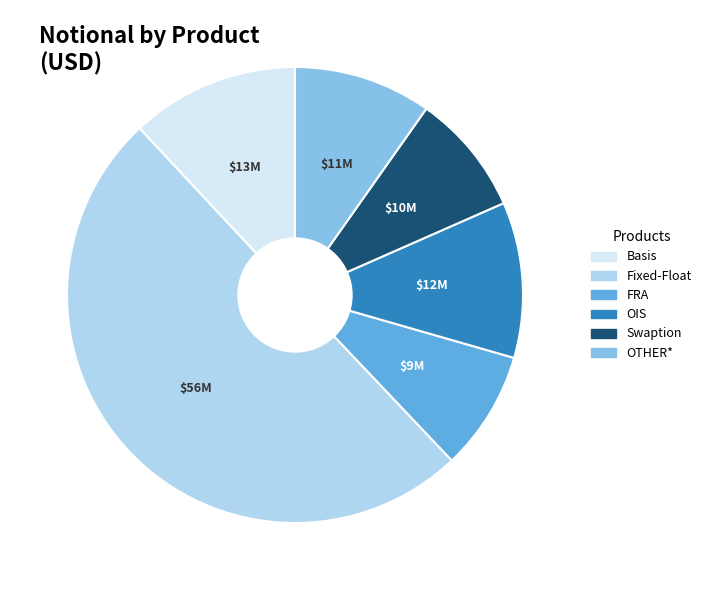

Count the number of slices in the pie.

6